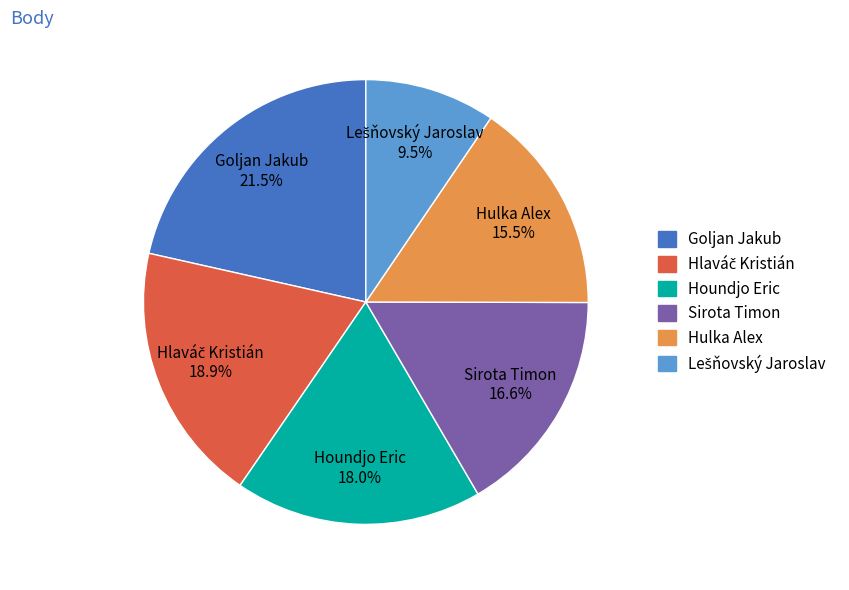

Does any single category account for the majority?

No